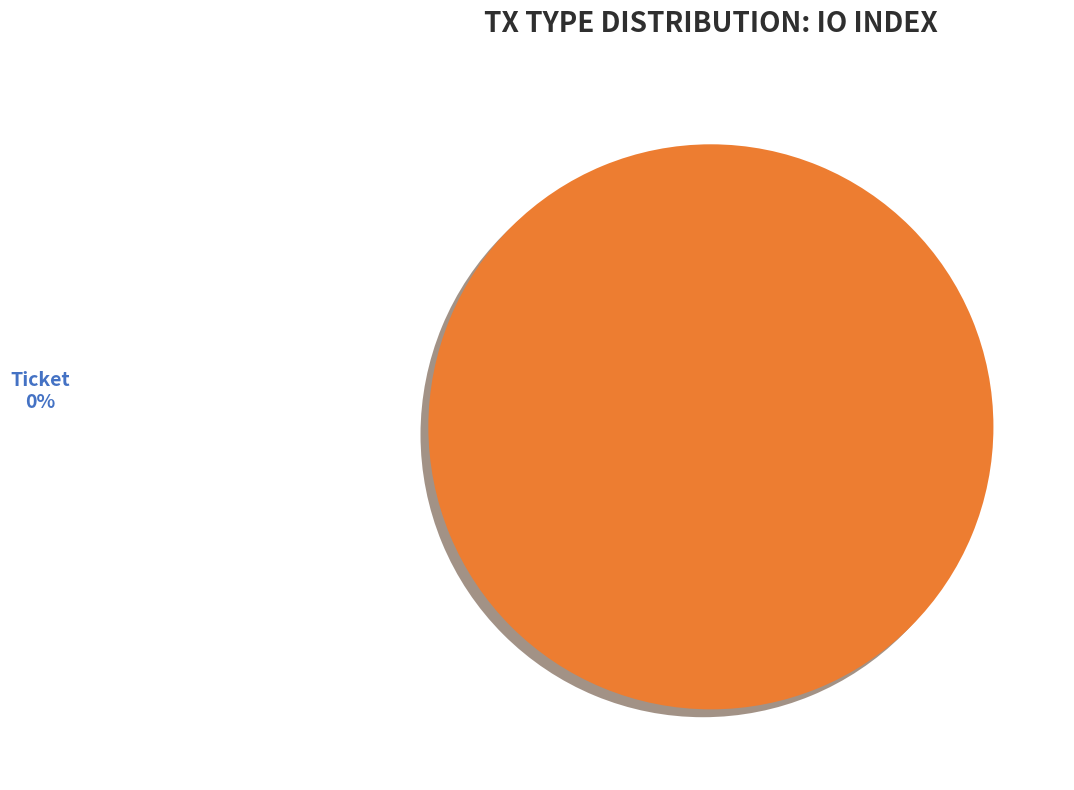

True or false: Ticket accounts for 15% of the total.

False